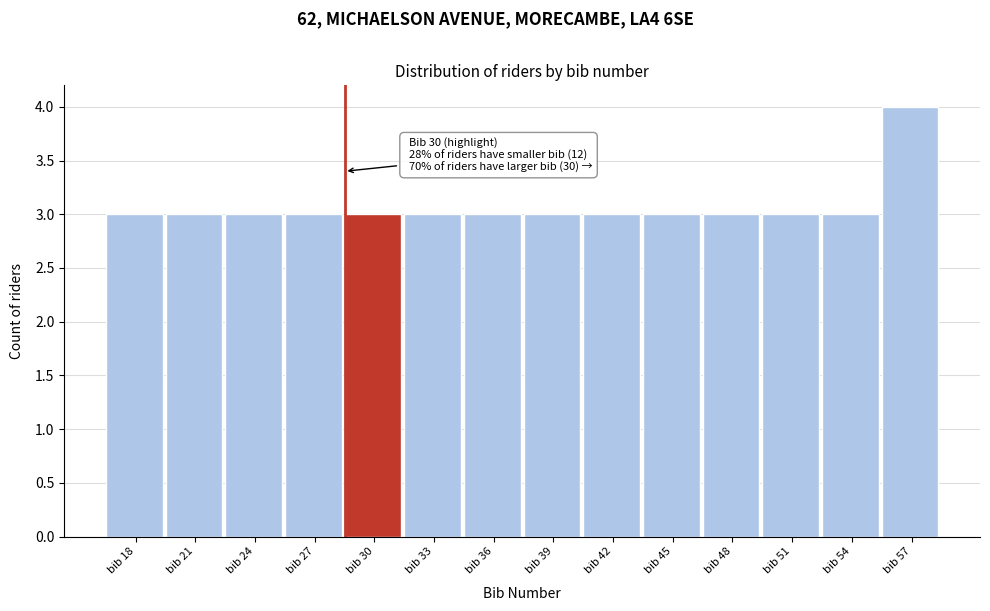

Reading left to right, transcribe all the data shown in this chart.

bib 18=3	bib 21=3	bib 24=3	bib 27=3	bib 30=3	bib 33=3	bib 36=3	bib 39=3	bib 42=3	bib 45=3	bib 48=3	bib 51=3	bib 54=3	bib 57=4